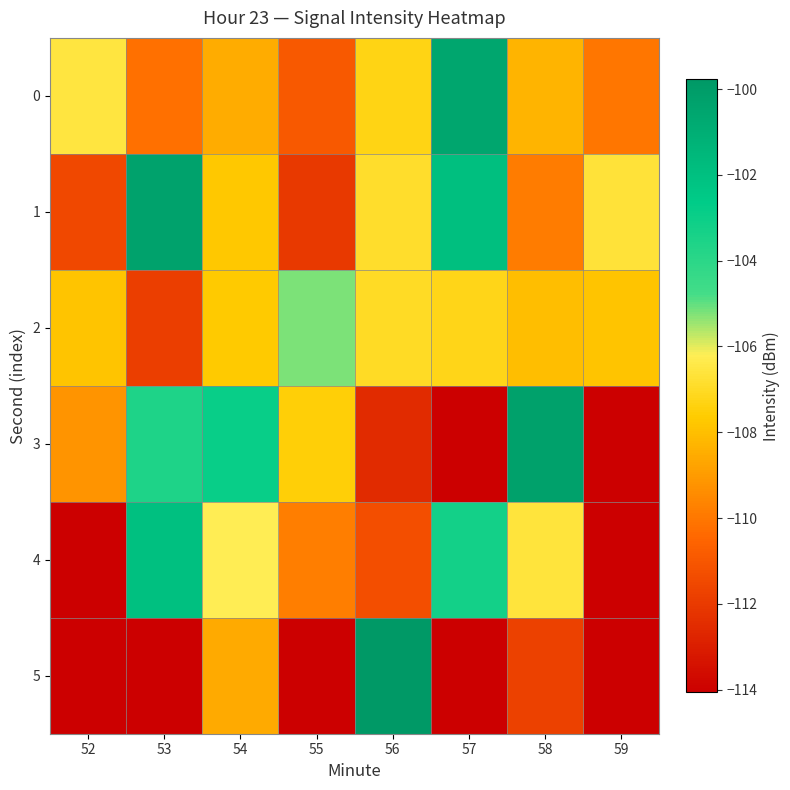

The value of 2 at 53 is -111.9. True or false?

True